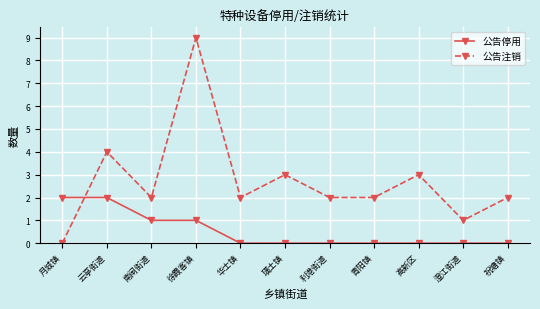

How many values in 公告注销 are above zero?

10